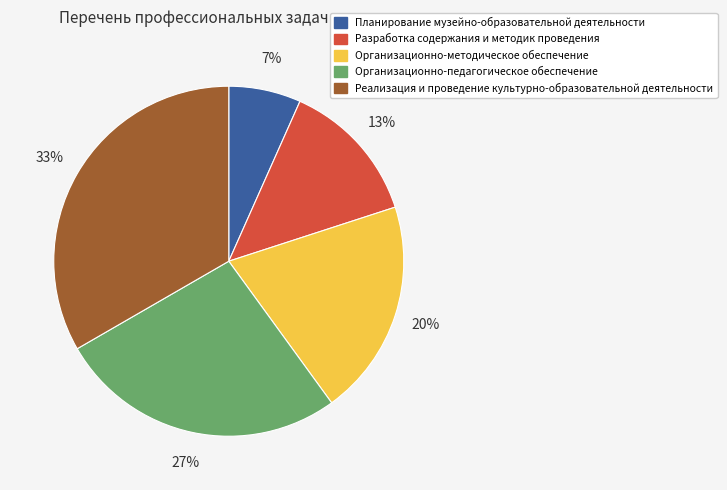

The Планирование музейно-образовательной деятельности slice represents 1% of the pie. True or false?

False